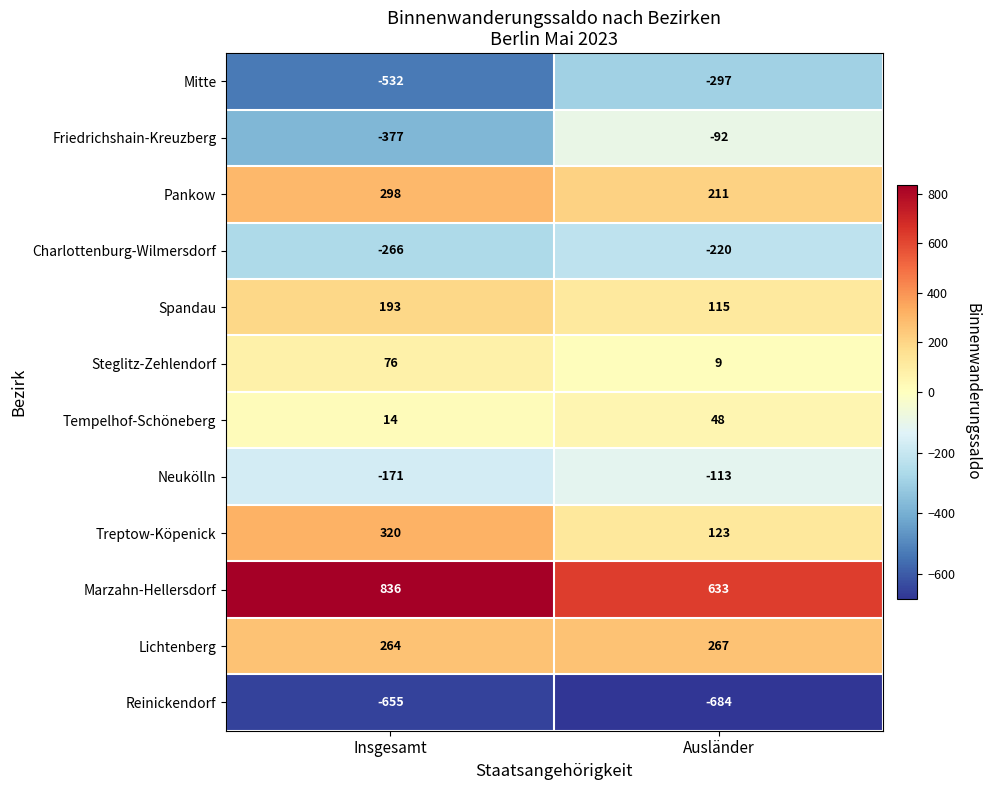

What is the approximate value of Reinickendorf at Insgesamt, to the nearest 5?

-655